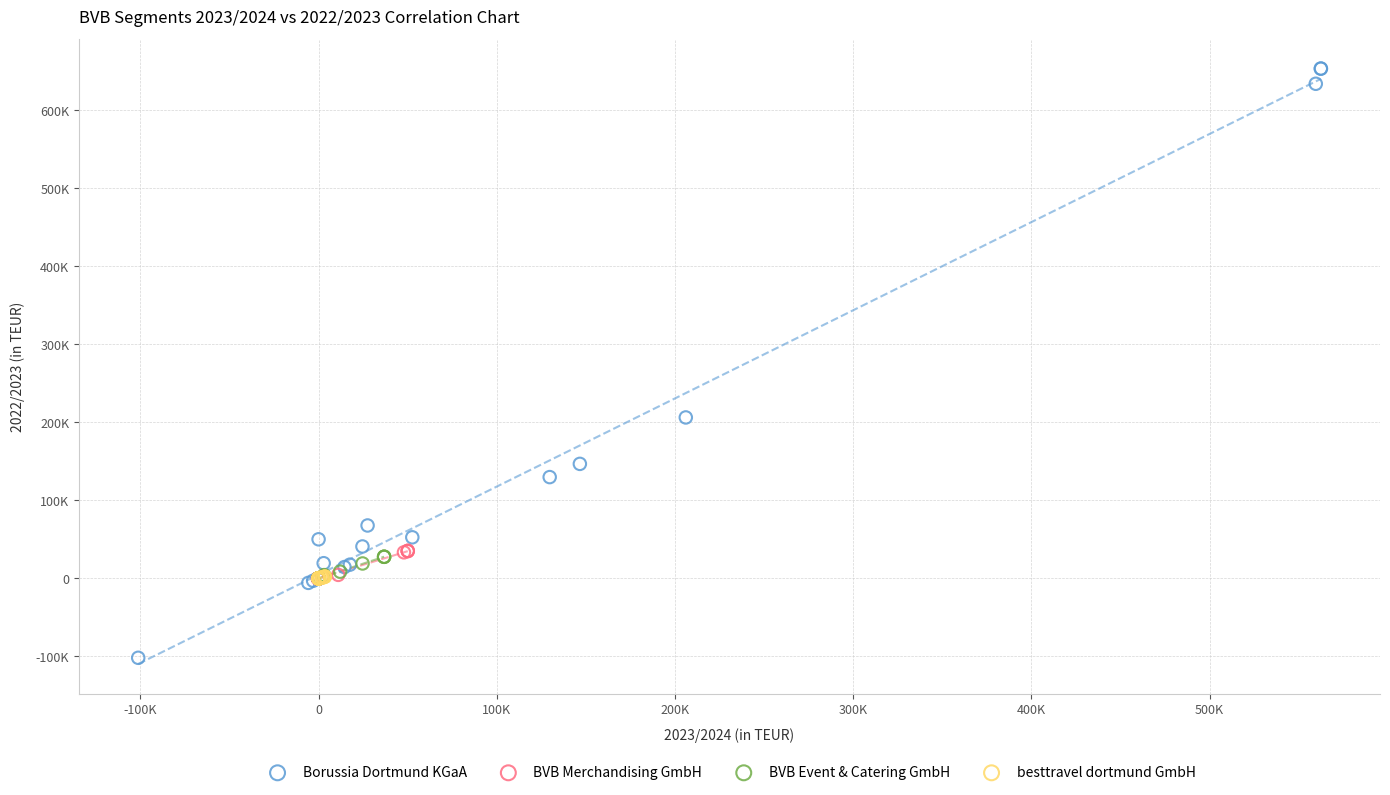

What are all the series names shown in the legend?

Borussia Dortmund KGaA, BVB Merchandising GmbH, BVB Event & Catering GmbH, besttravel dortmund GmbH